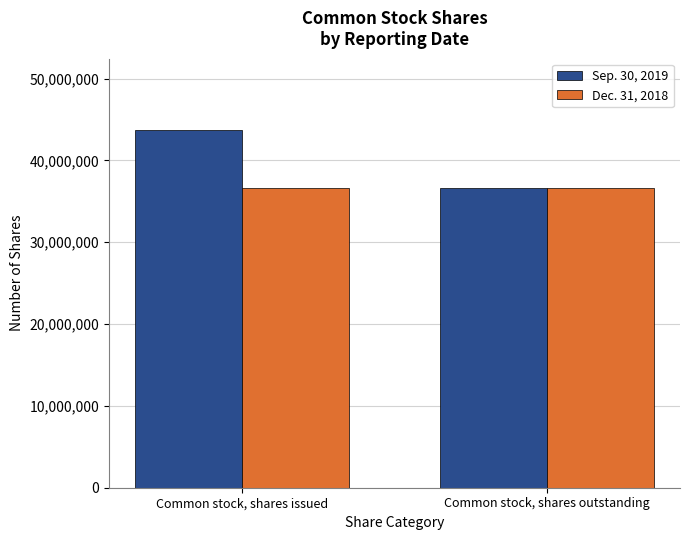

At Common stock, shares issued, list the series in order from largest to smallest.

Sep. 30, 2019, Dec. 31, 2018